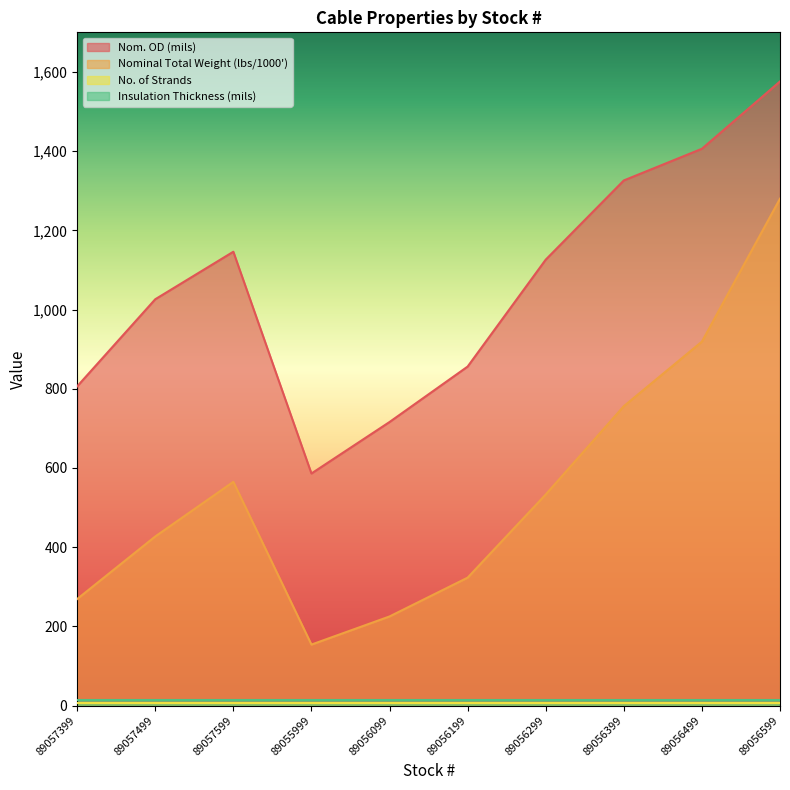

Which has a higher value, 89055999 or 89057399?

89057399